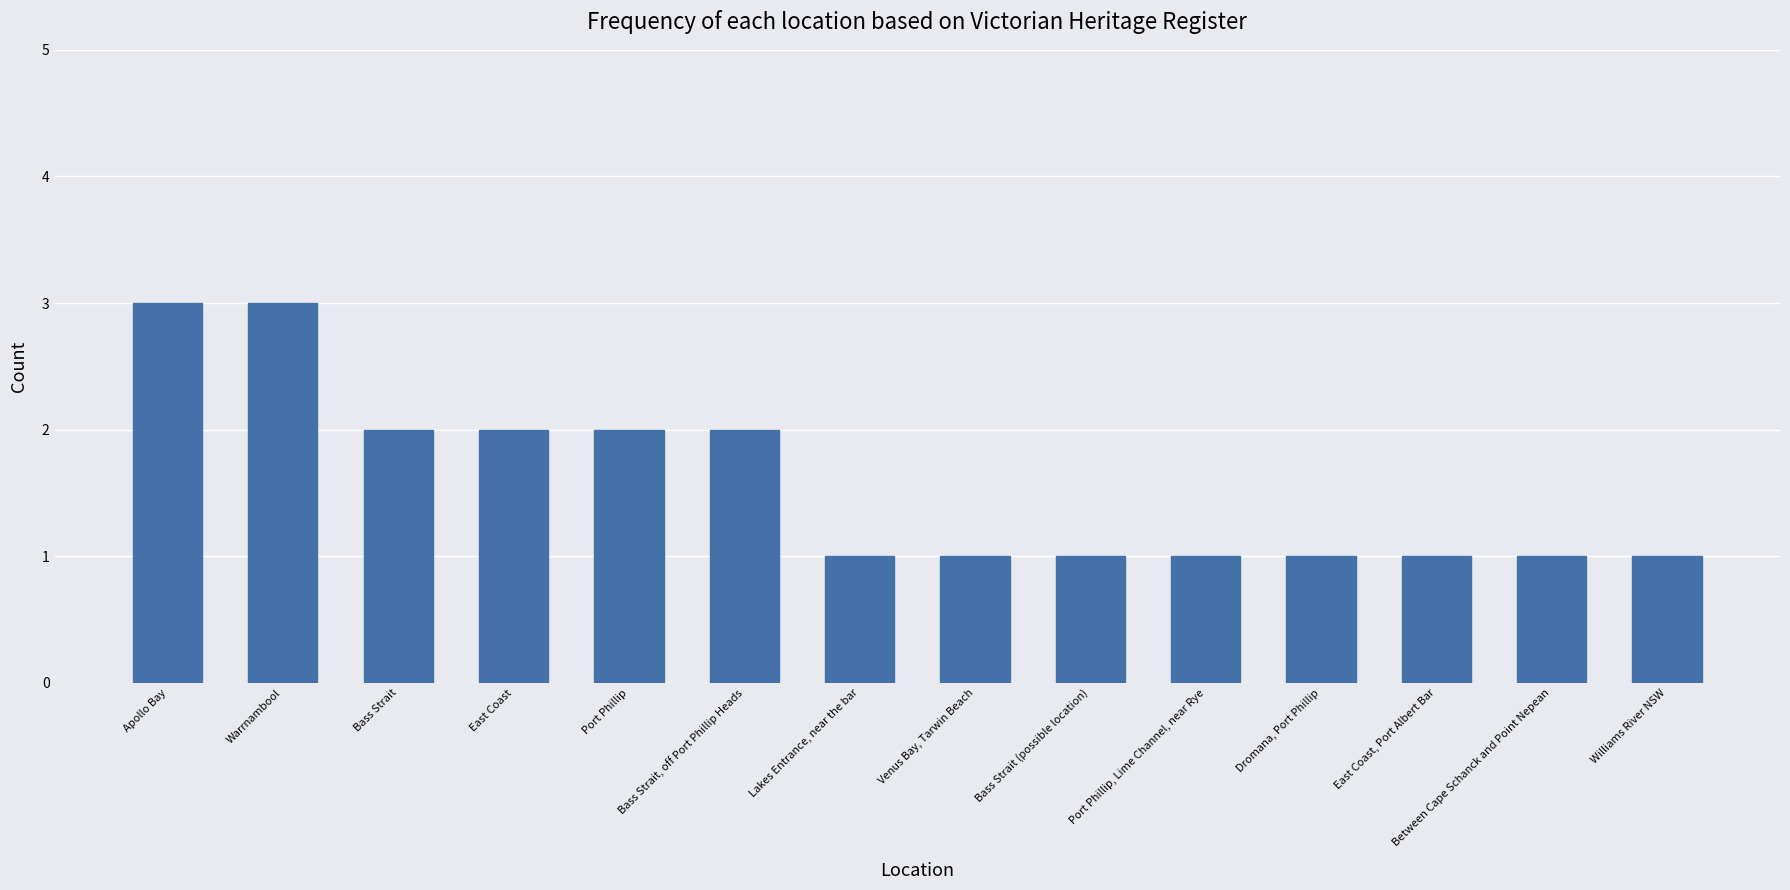

What is the difference between the second highest and second lowest values?

2